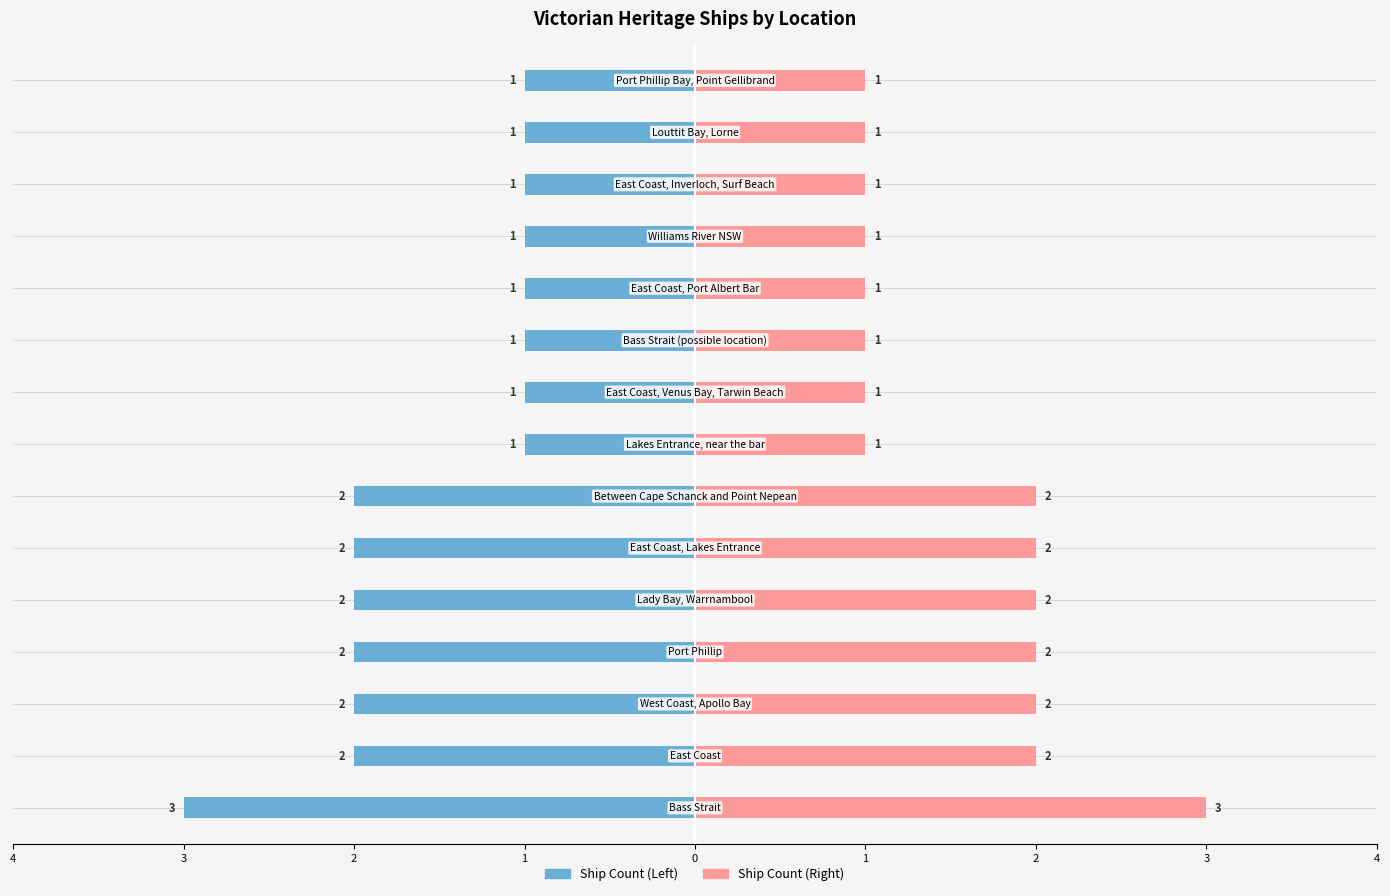

How many values in the Ship Count (Right) series exceed 1?

7